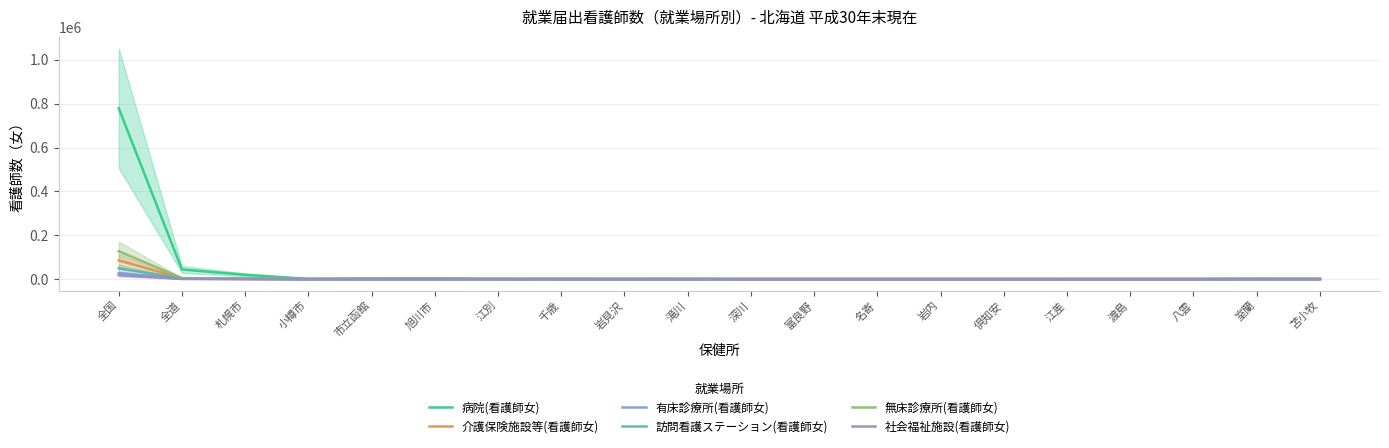

Is it true that 無床診療所(看護師女) equals 13 at 八雲?

False